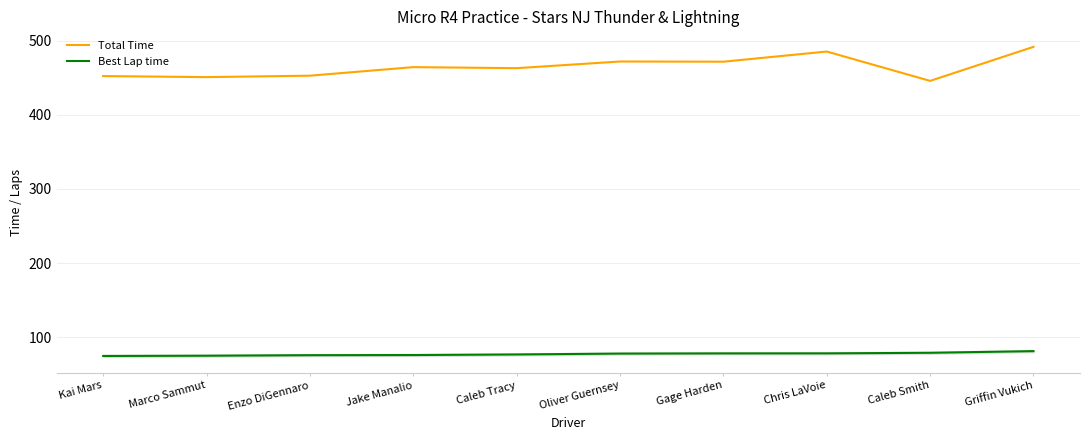

What is the spread (max minus min) of values at Marco Sammut?

375.9